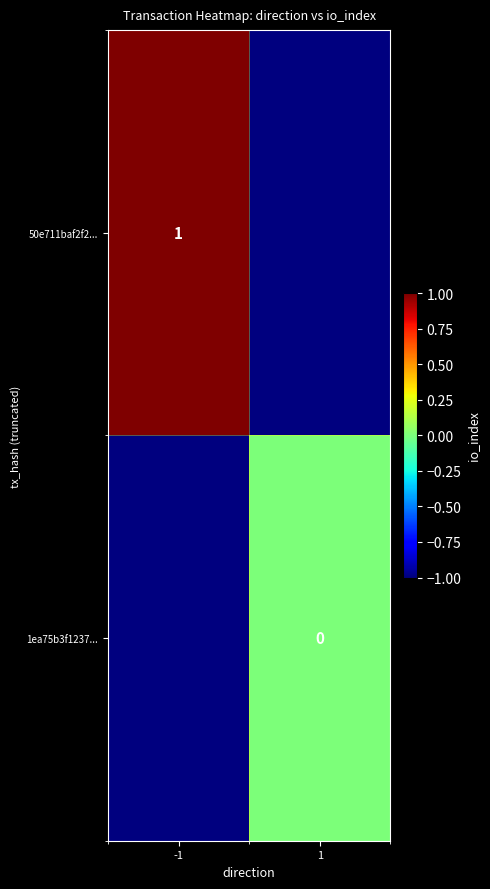

How many data points does each series have?

2